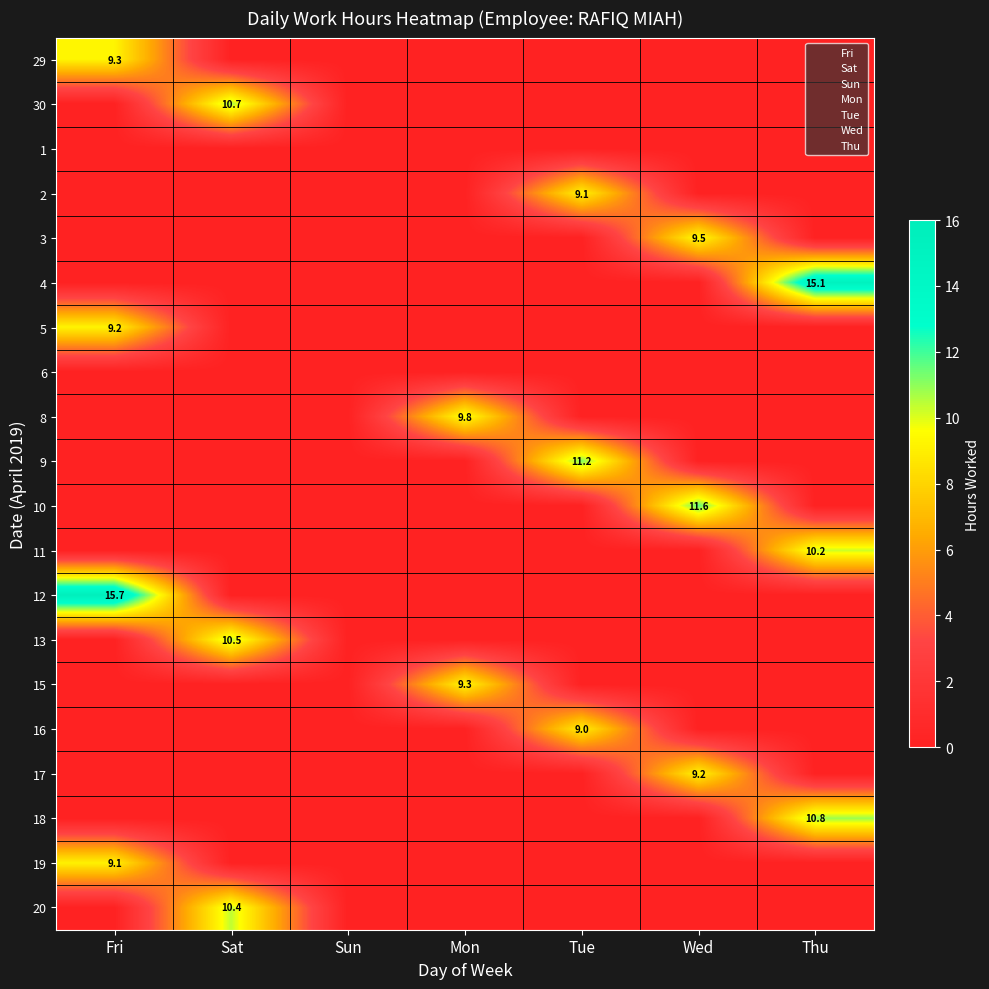

Is it true that 19 equals 15.8 at Fri?

False